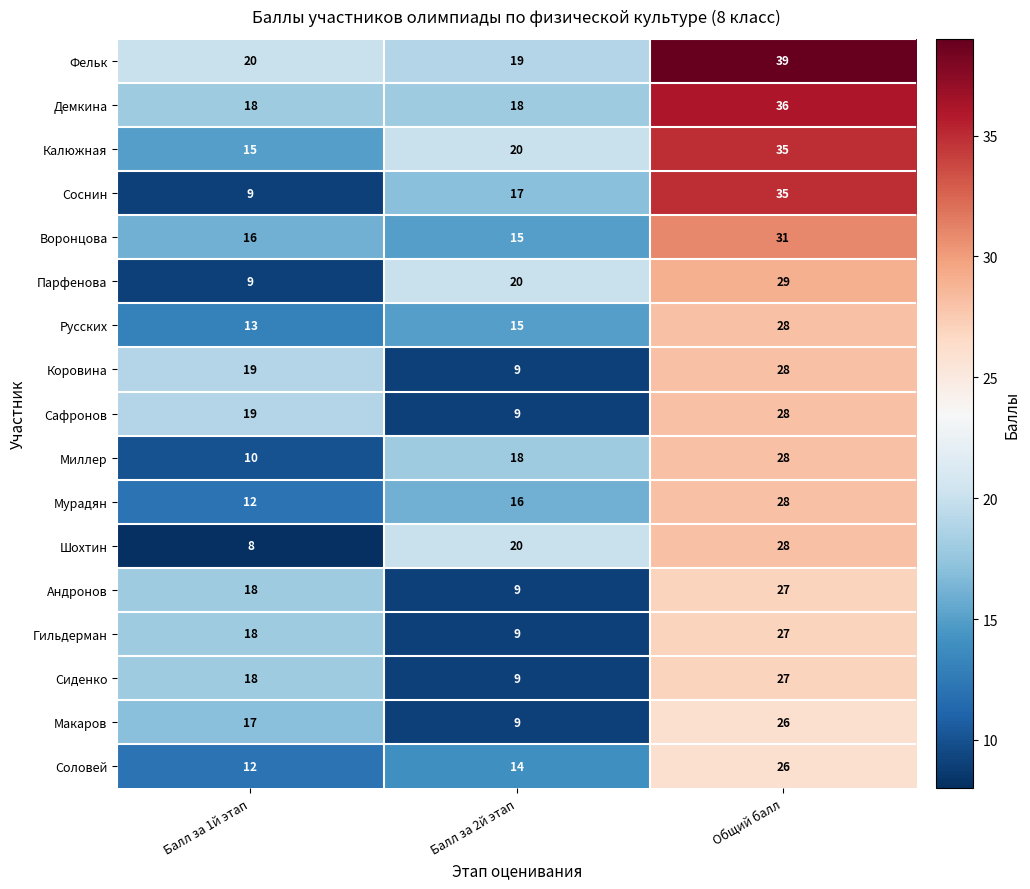

At which category is the sum across all series the highest?

Общий балл